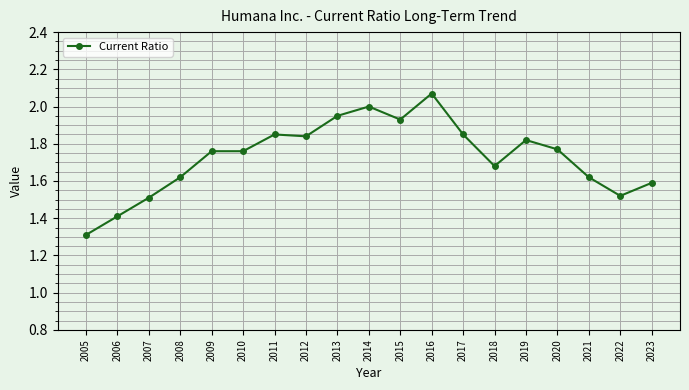

What is the smallest value displayed?

1.3